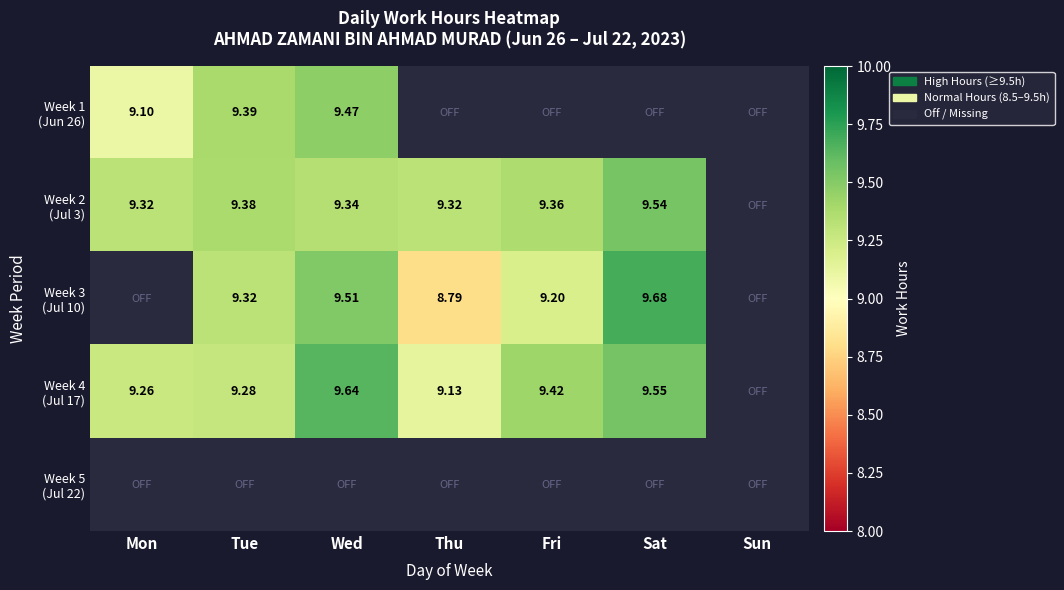

At Thu, list the series in order from largest to smallest.

Week 1 (Jun 26), Week 2 (Jul 3), Week 4 (Jul 17), Week 5 (Jul 22), Week 3 (Jul 10)